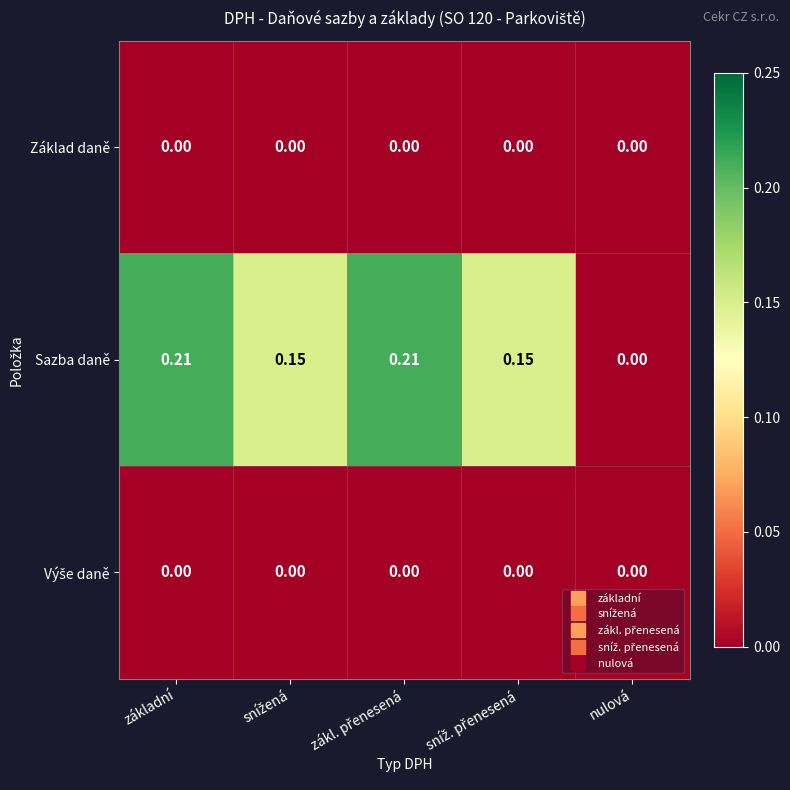

Which series has the largest total across all categories?

Sazba daně